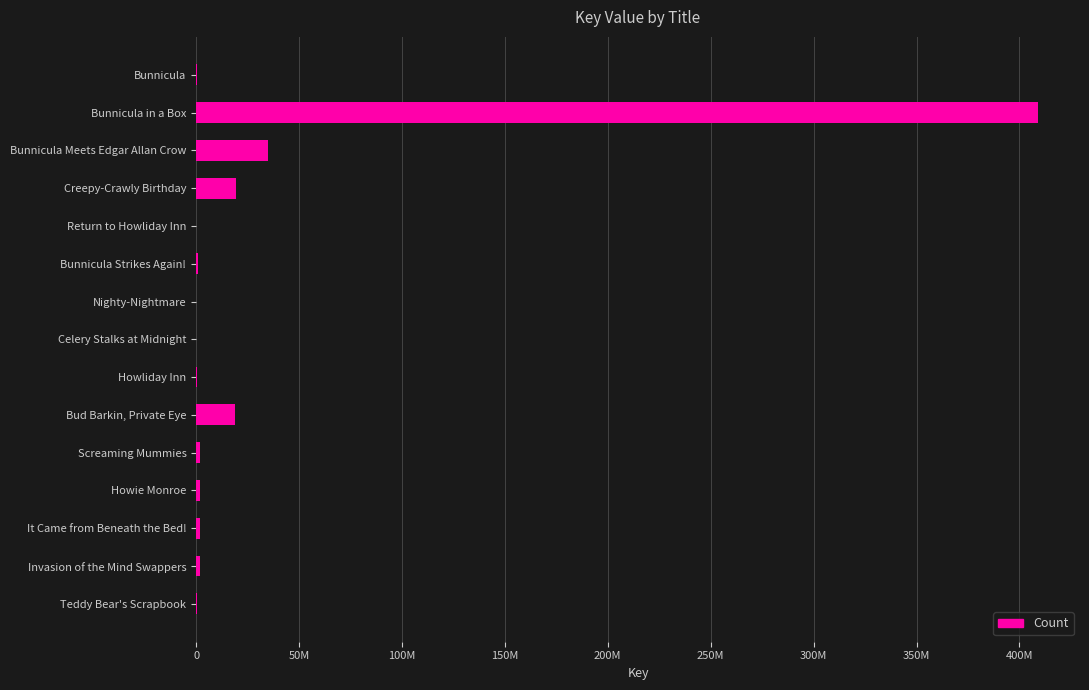

How many bars are there in total?

15